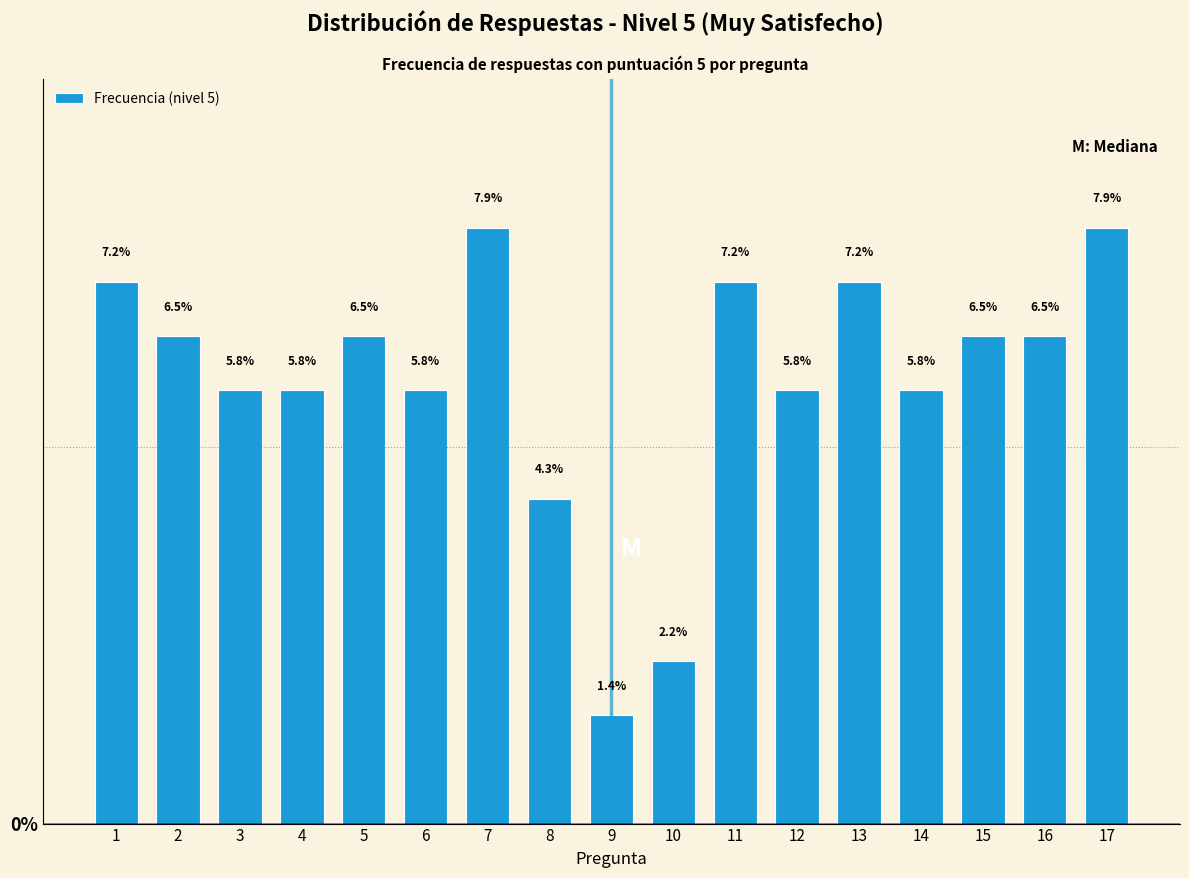

Reading right to left, what are all the values shown in this chart?

17=7.9	16=6.5	15=6.5	14=5.8	13=7.2	12=5.8	11=7.2	10=2.2	9=1.4	8=4.3	7=7.9	6=5.8	5=6.5	4=5.8	3=5.8	2=6.5	1=7.2